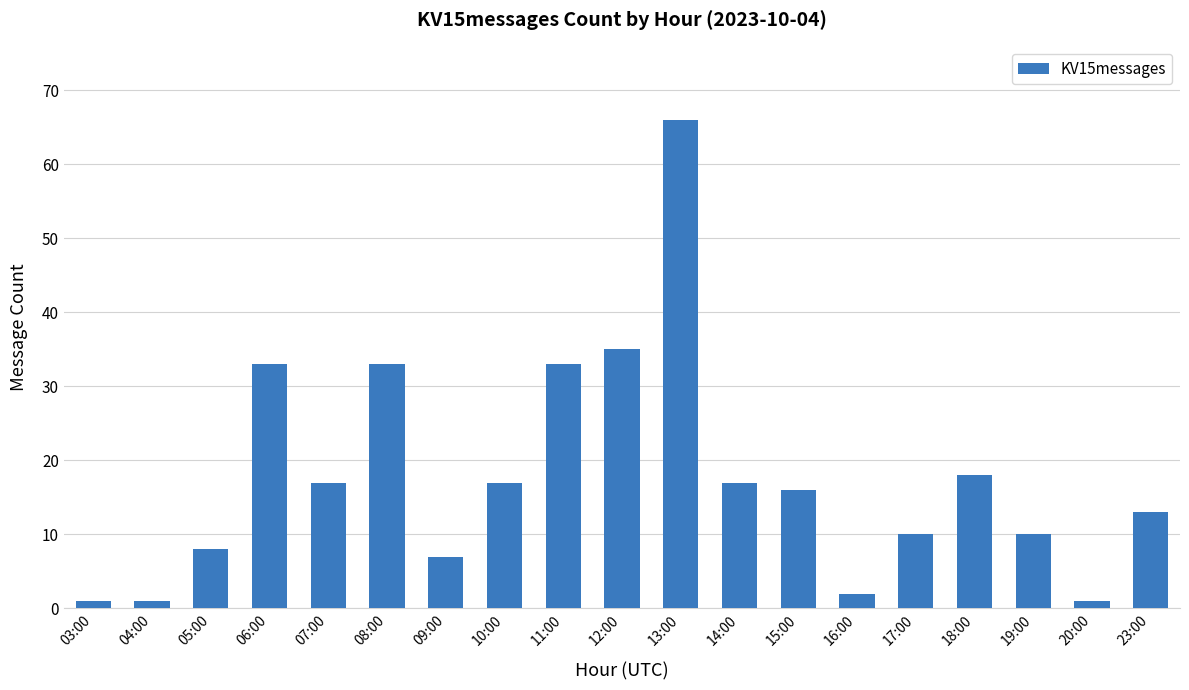

Between 13:00 and 14:00, which is larger?

13:00